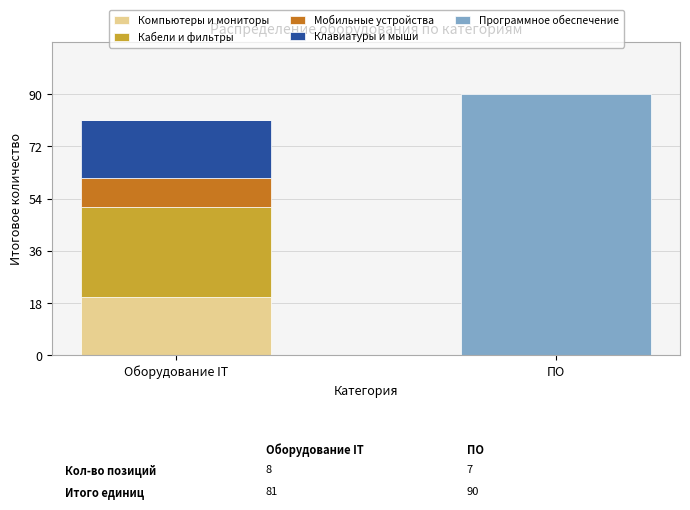

What is the total value across all series at ПО?

90